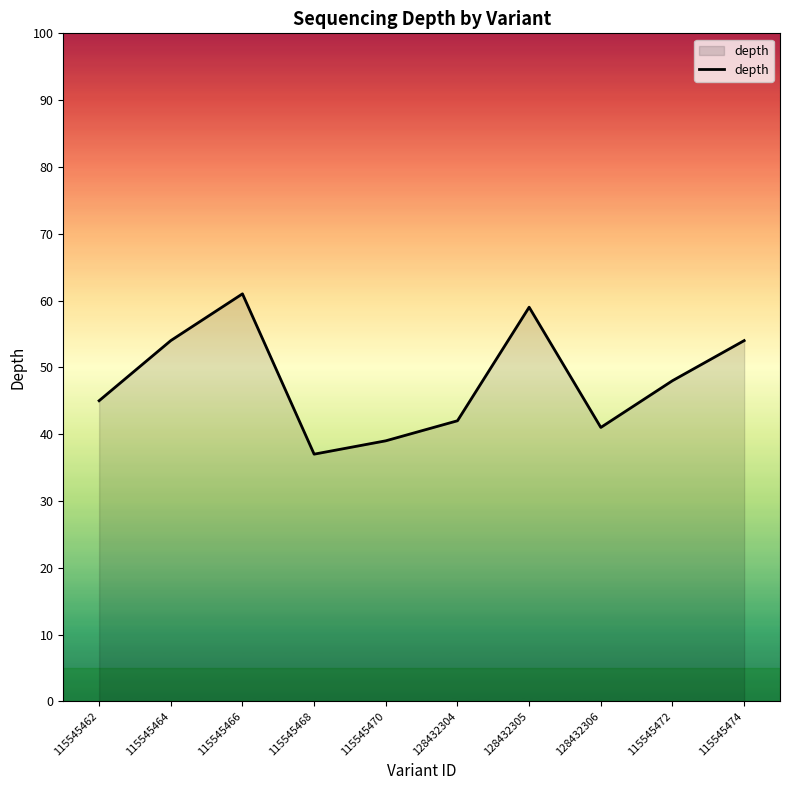

What is the ratio of the value at 115545468 to the value at 115545472?

0.8